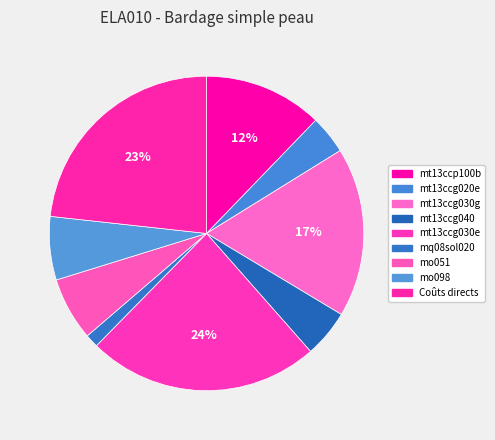

Is there any slice that represents more than half of the pie?

No